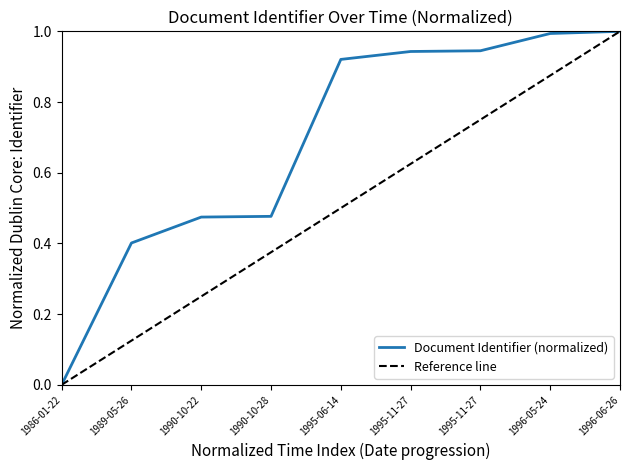

What is the greatest value displayed?

1.0